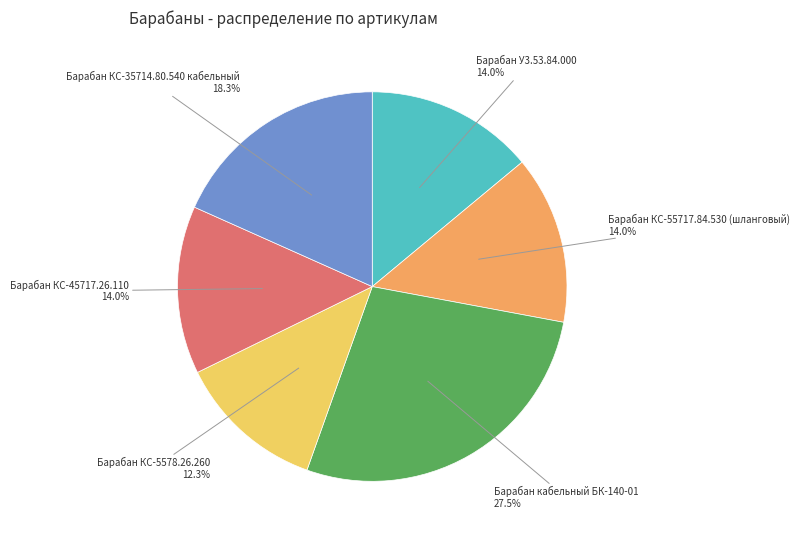

Count the number of slices in the pie.

6